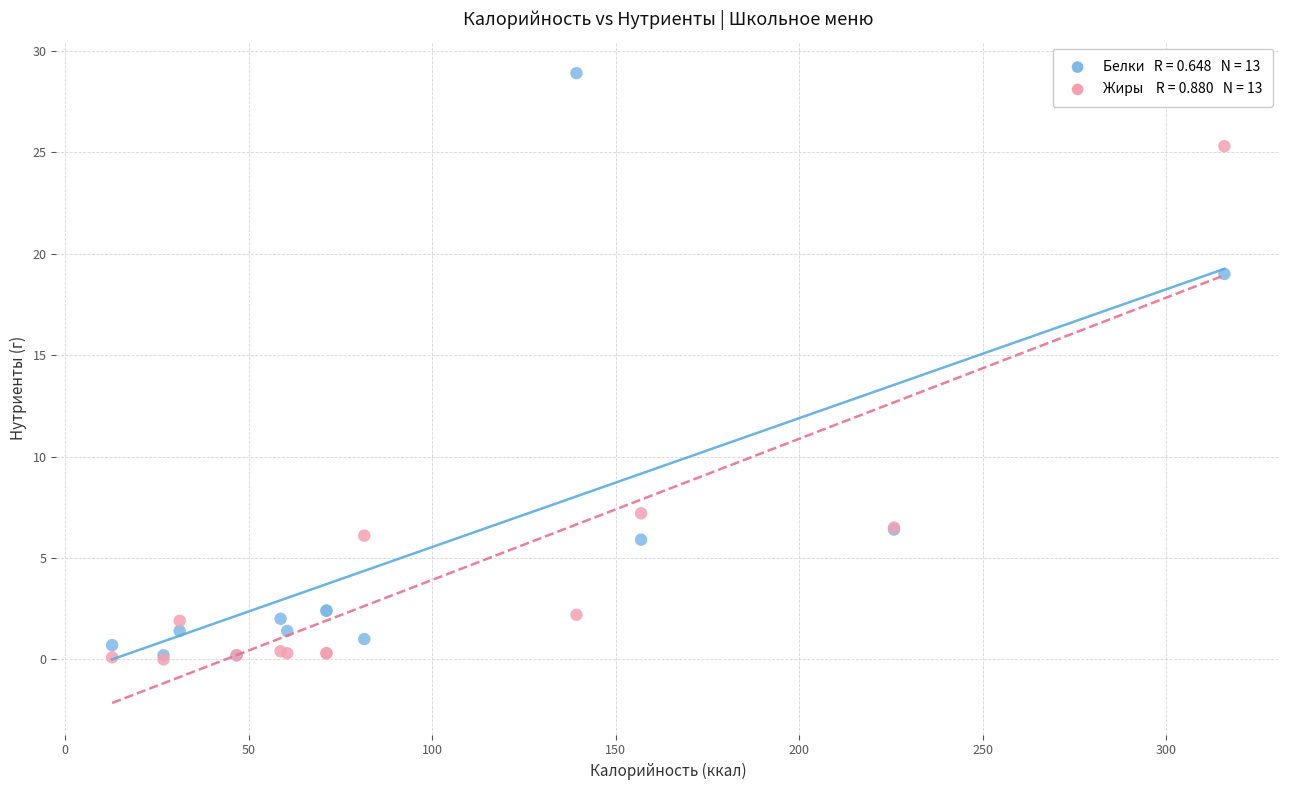

Across all series, what Y value is closest to 14?

19.0